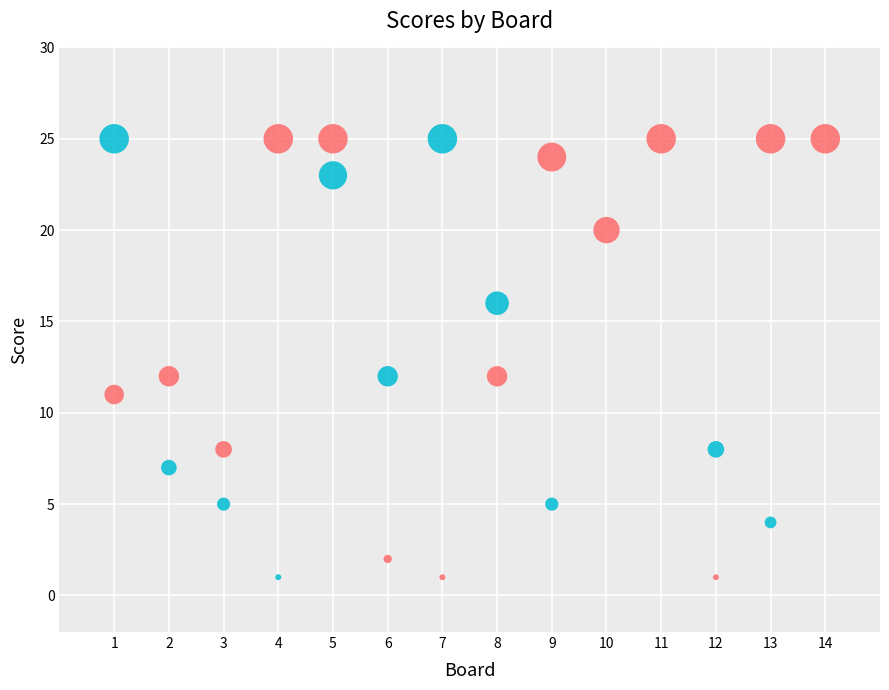

Across all data points, what is the range of Y values (max minus min)?

25